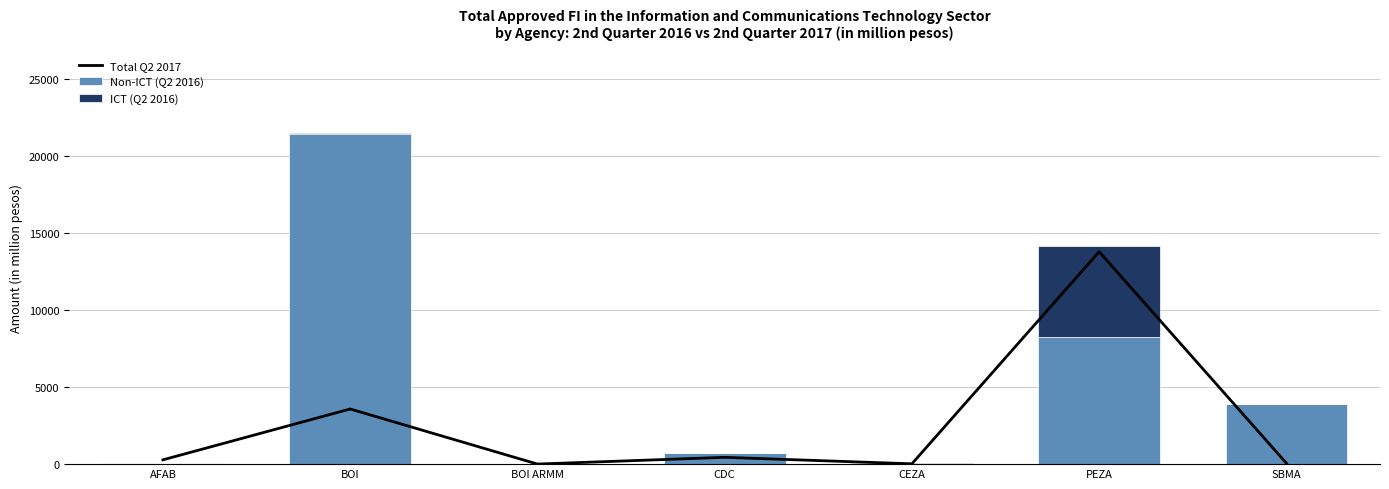

Where does the Non-ICT (Q2 2016) series first go above 715?

BOI